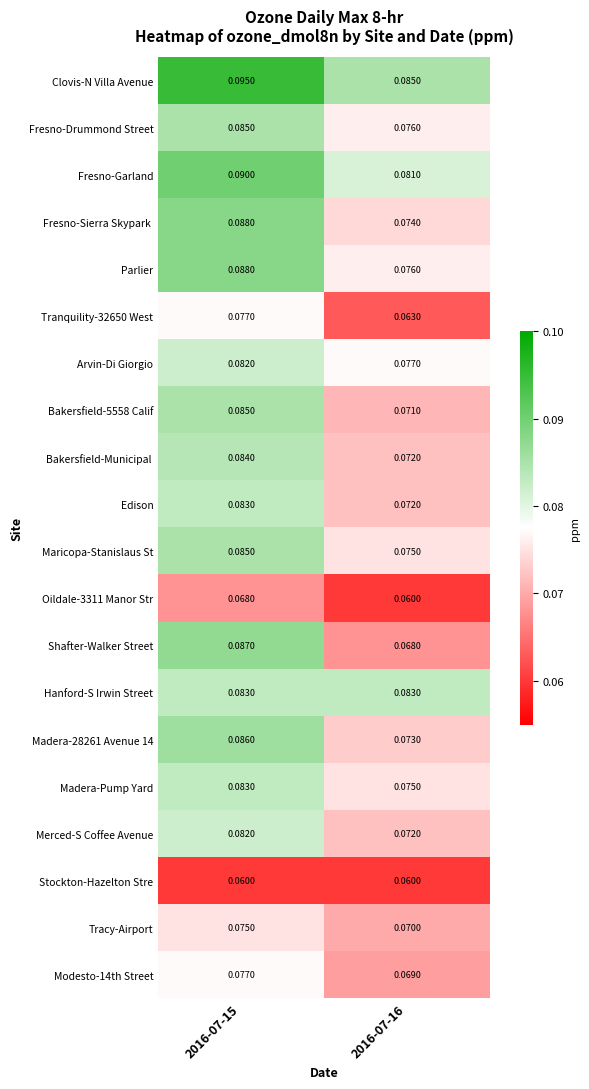

Is the value of Bakersfield-5558 Calif at 2016-07-15 greater than the value of Shafter-Walker Street at 2016-07-15?

No